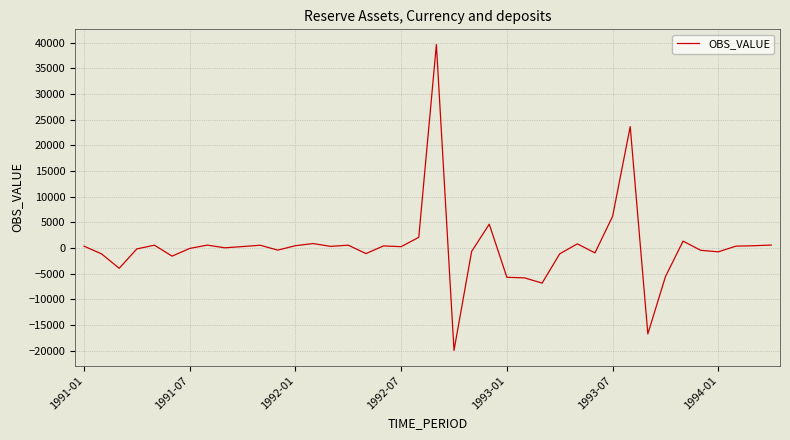

What is the minimum value shown in the chart?

-19966